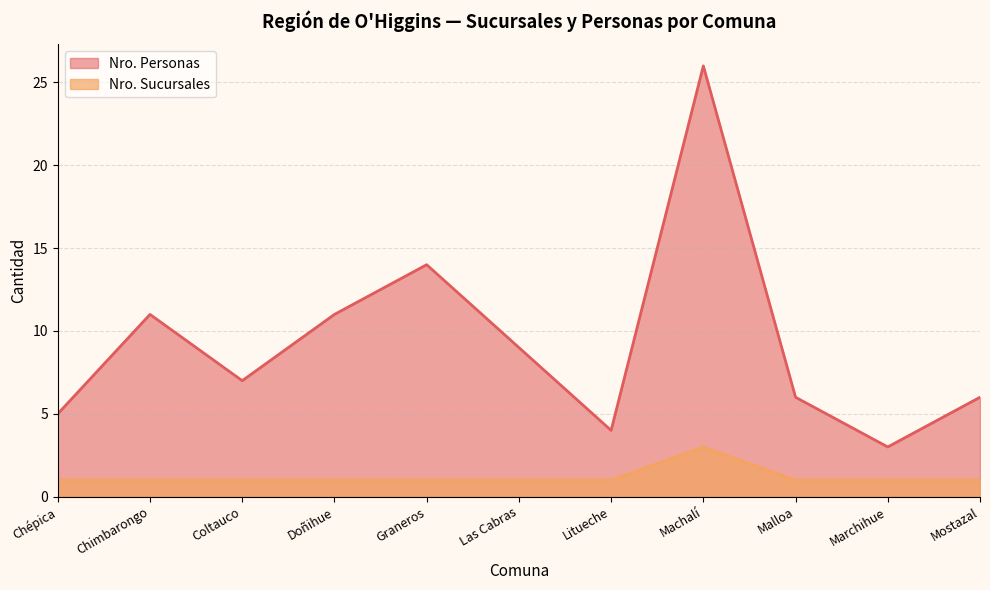

Count the number of data series in this chart.

2